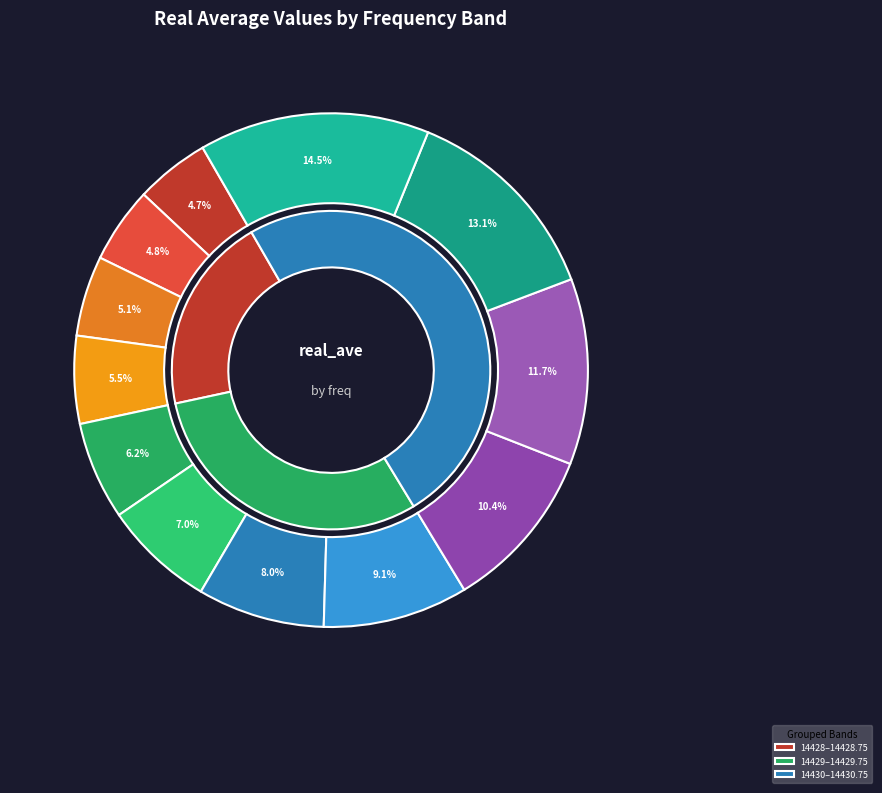

Does 14428.75 account for over 50% of the chart?

No